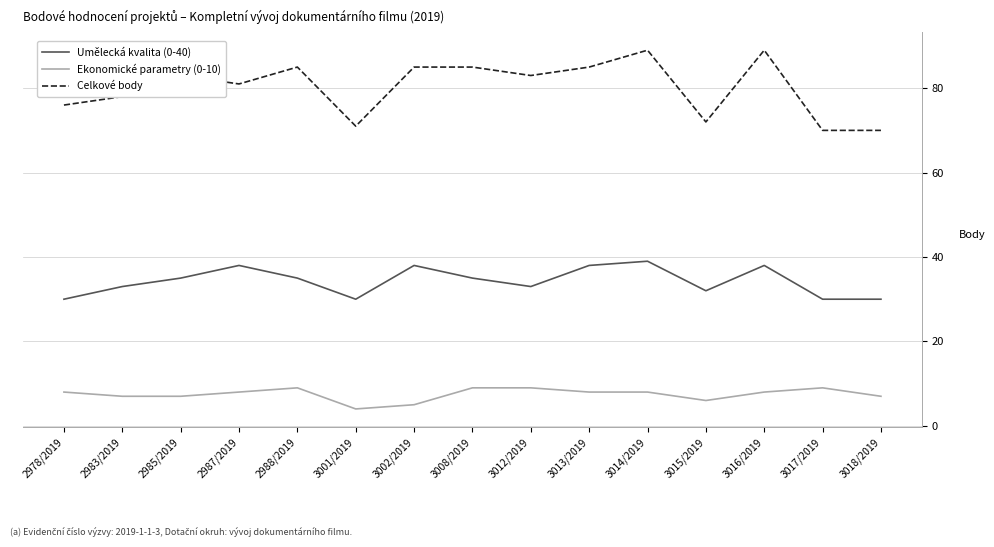

Reading left to right, list all the values displayed in this chart.

Umělecká kvalita (0-40): 2978/2019=30	2983/2019=33	2985/2019=35	2987/2019=38	2988/2019=35	3001/2019=30	3002/2019=38	3008/2019=35	3012/2019=33	3013/2019=38	3014/2019=39	3015/2019=32	3016/2019=38	3017/2019=30	3018/2019=30
Ekonomické parametry (0-10): 2978/2019=8	2983/2019=7	2985/2019=7	2987/2019=8	2988/2019=9	3001/2019=4	3002/2019=5	3008/2019=9	3012/2019=9	3013/2019=8	3014/2019=8	3015/2019=6	3016/2019=8	3017/2019=9	3018/2019=7
Celkové body: 2978/2019=76	2983/2019=78	2985/2019=83	2987/2019=81	2988/2019=85	3001/2019=71	3002/2019=85	3008/2019=85	3012/2019=83	3013/2019=85	3014/2019=89	3015/2019=72	3016/2019=89	3017/2019=70	3018/2019=70